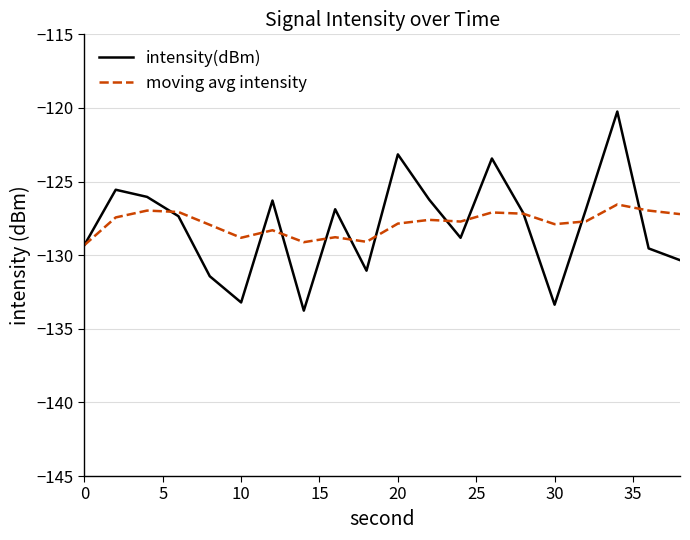

What is the difference between the maximum and minimum values in the moving avg intensity series?

2.8